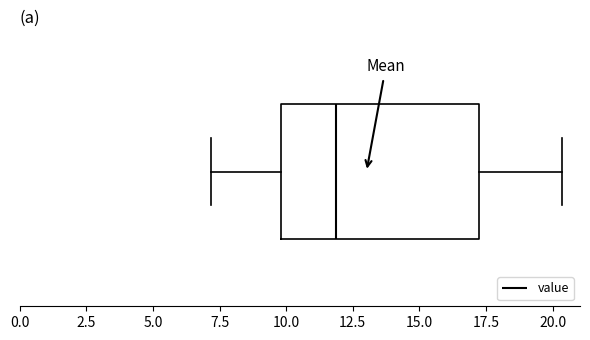

Where is the left edge of the box on the x-axis? The values are not printed on the chart, so give them approximately, as read against the axis.

10.0